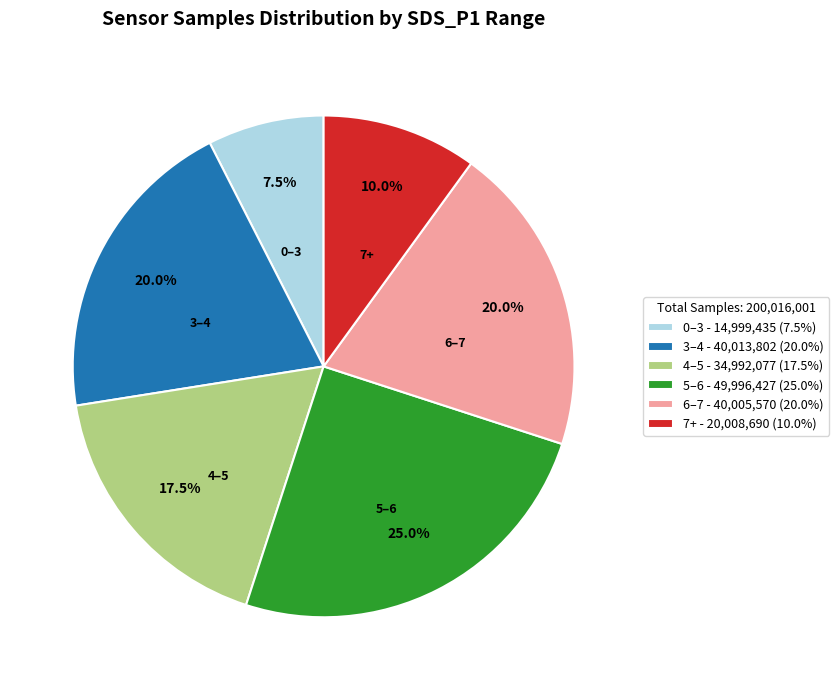

Approximately how many times larger is the value at 3–4 - 40,013,802 (20.0%) compared to 0–3 - 14,999,435 (7.5%)?

2.7